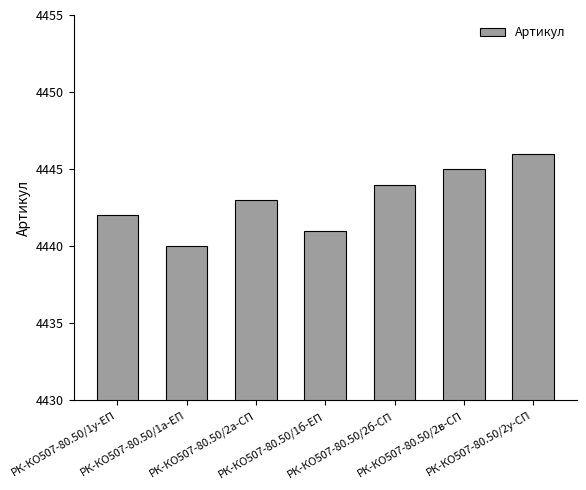

At which label is the value closest to 4443?

РК-КО507-80.50/2а-СП